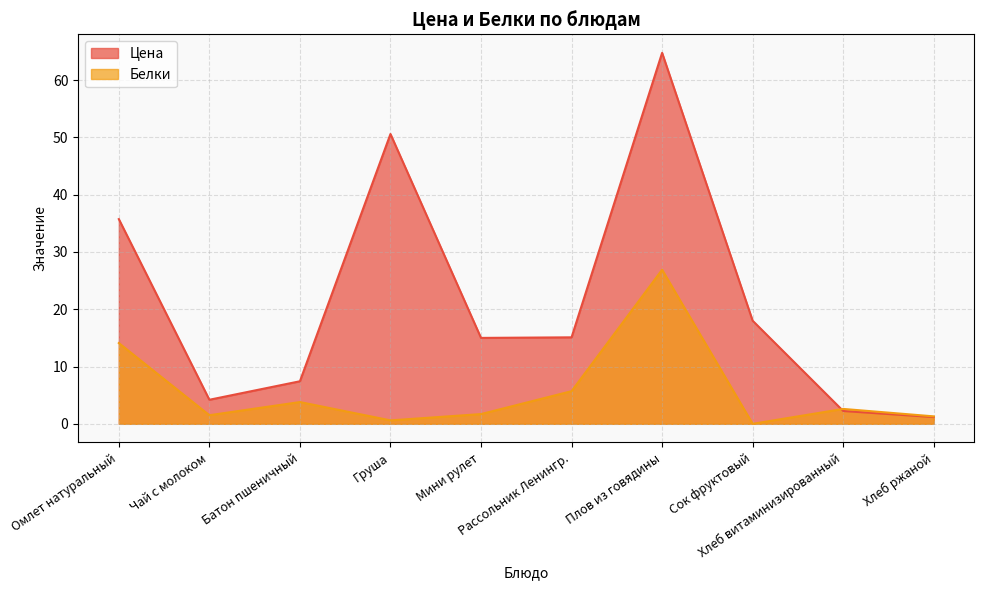

At Плов из говядины, list the series in order from largest to smallest.

Цена, Белки